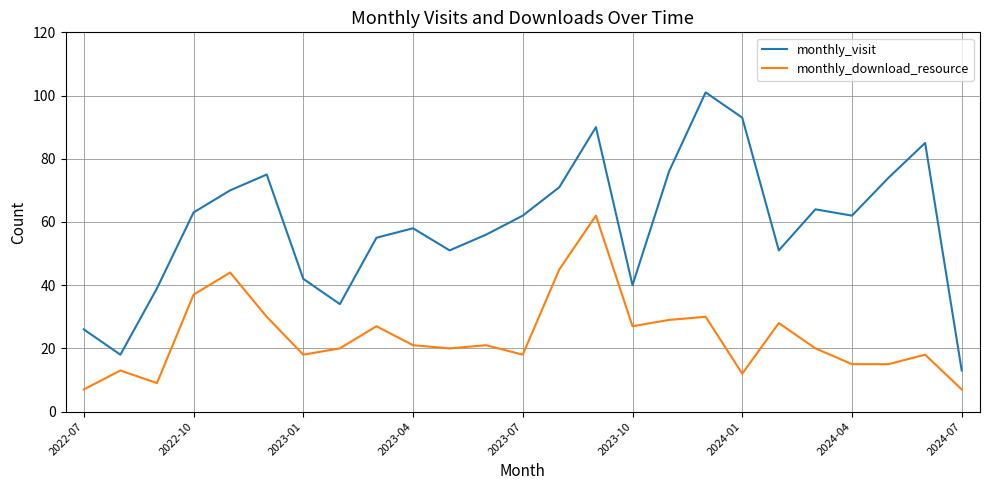

Reading left to right, transcribe all the data shown in this chart.

monthly_visit: 26	18	39	63	70	75	42	34	55	58	51	56	62	71	90	40	76	101	93	51	64	62	74	85	13
monthly_download_resource: 7	13	9	37	44	30	18	20	27	21	20	21	18	45	62	27	29	30	12	28	20	15	15	18	7